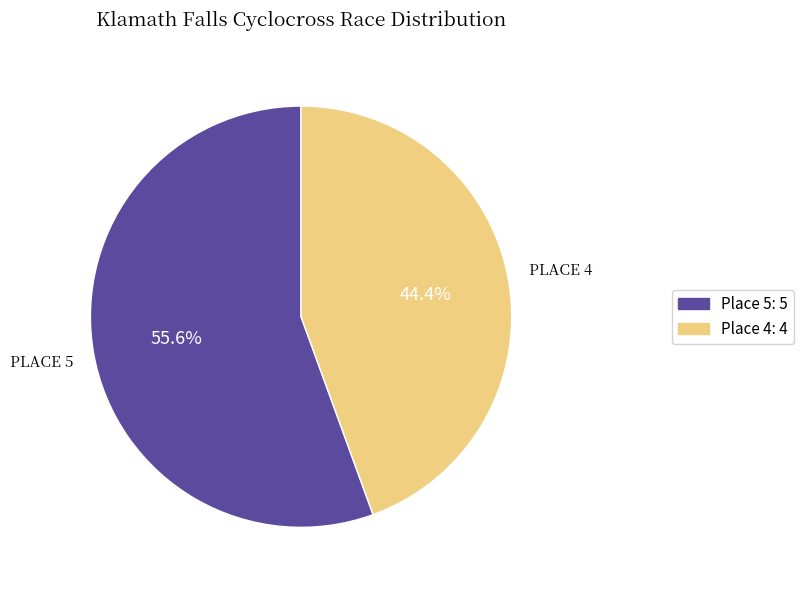

Approximately how many times larger is the value at Place 4 compared to Place 5?

0.8